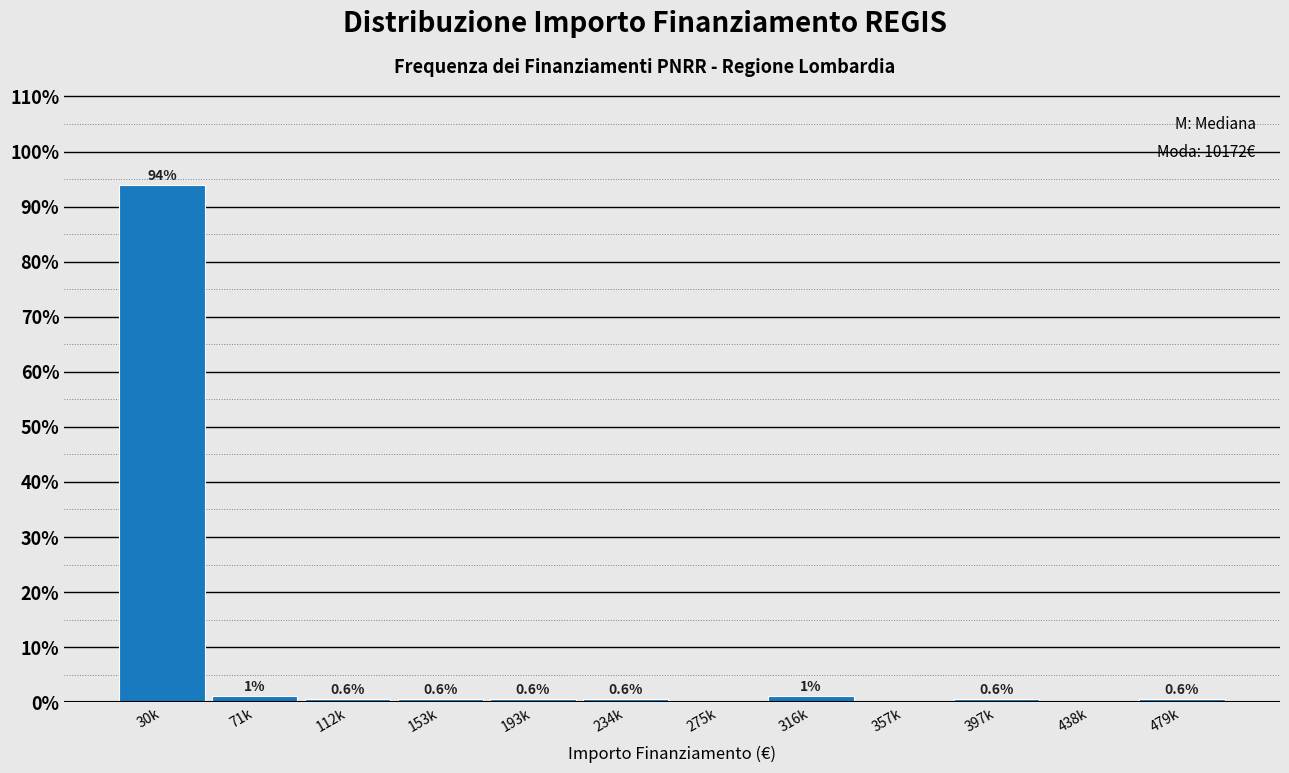

Is it true that the value at 153k is 0.6?

True